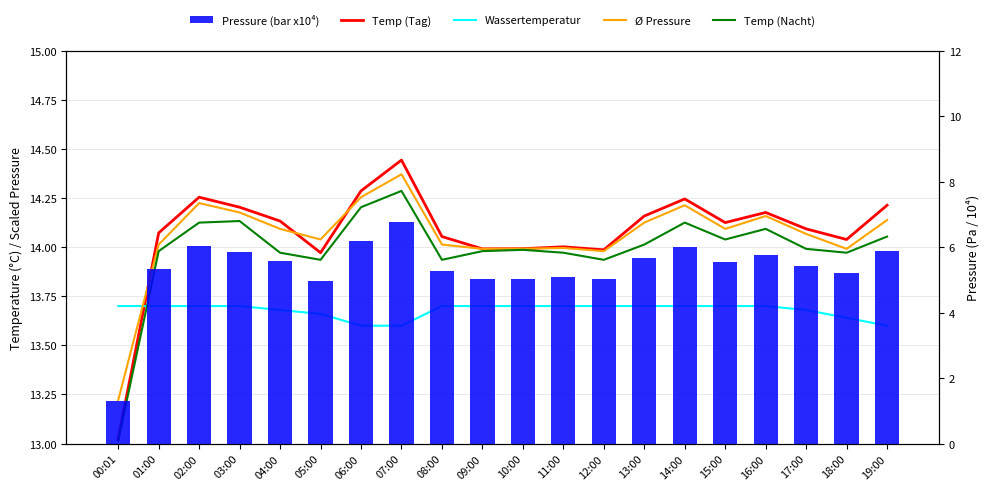

What is the average value of the Ø Pressure series?

14.1